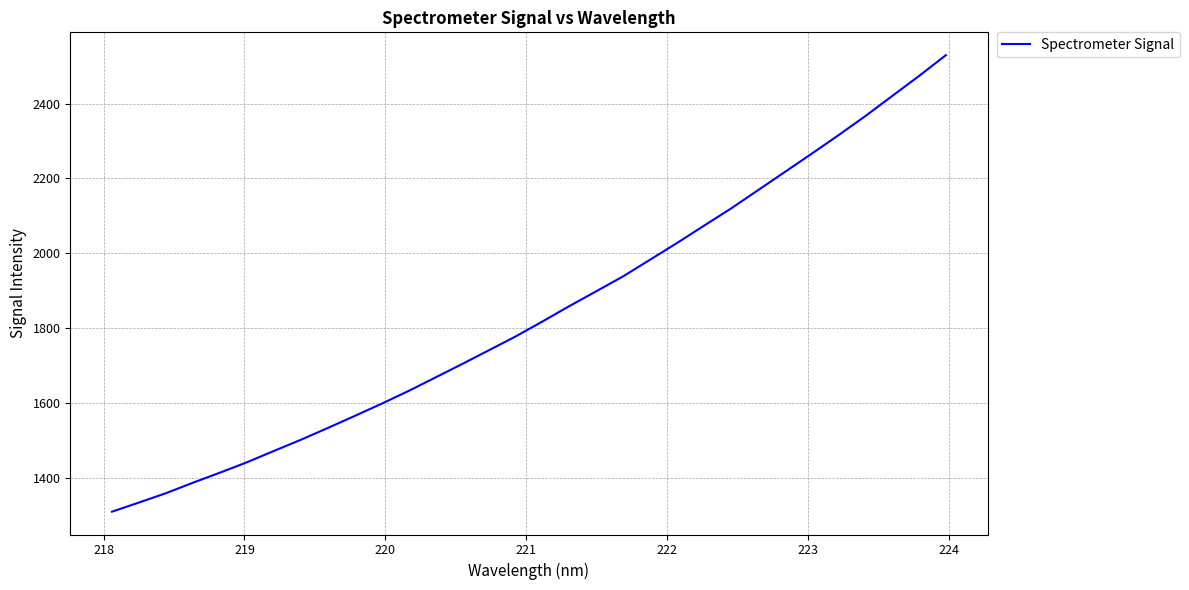

Reading left to right, list all the values displayed in this chart.

1308.9	1333.3	1358.2	1386.2	1413.1	1440.7	1470.9	1500.8	1532.2	1564.4	1597.2	1631.2	1667.3	1703.6	1740.6	1777.7	1817.9	1859.0	1898.7	1938.7	1983.1	2027.7	2073.8	2119.5	2168.3	2217.2	2266.0	2315.7	2366.8	2420.6	2474.2	2529.9